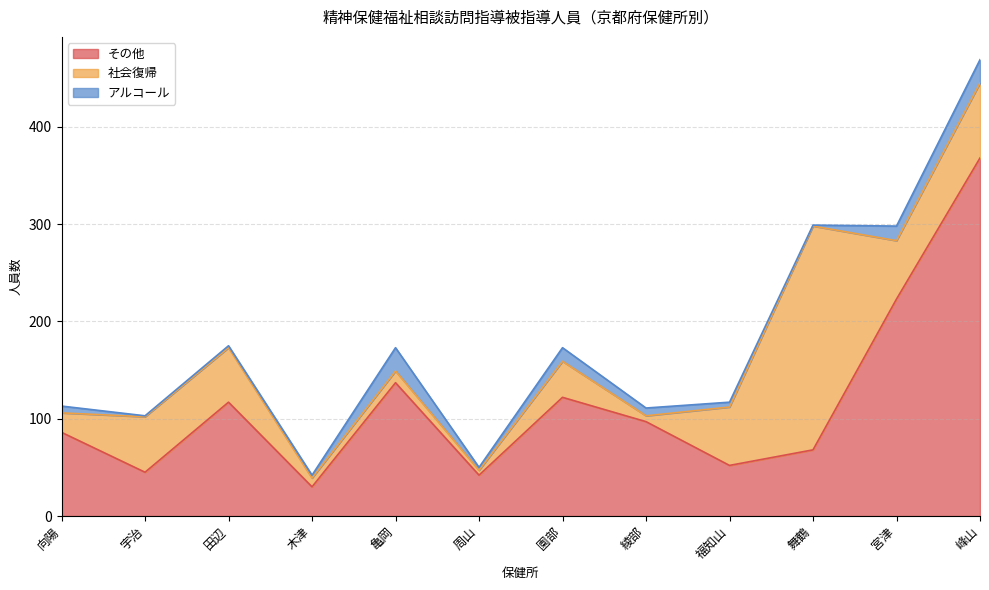

Which has a higher value, 綾部 or 峰山?

峰山